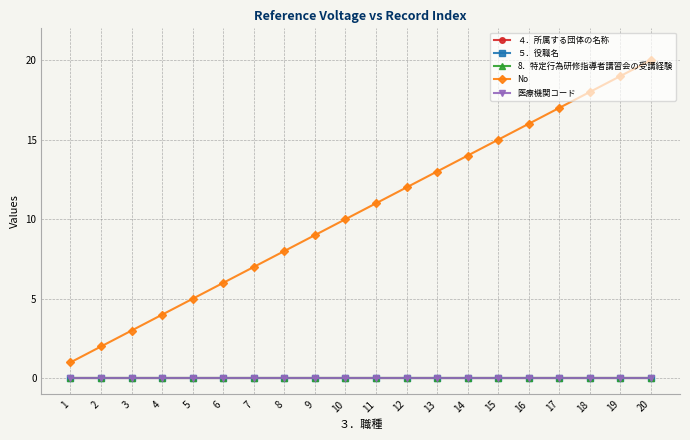

At which category does the chart reach its peak across all series?

20